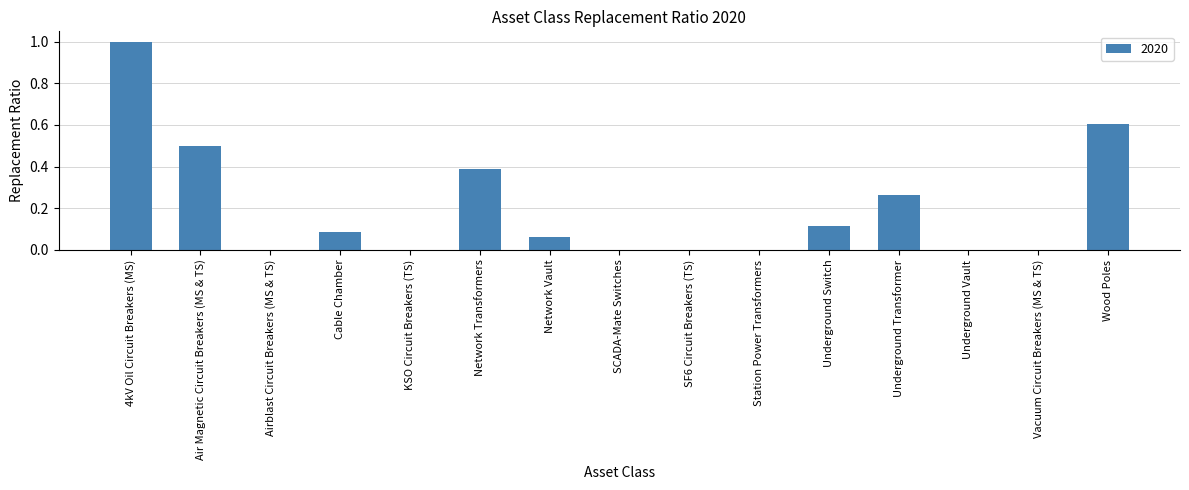

Is it true that the value at Underground Vault is 0.0?

True